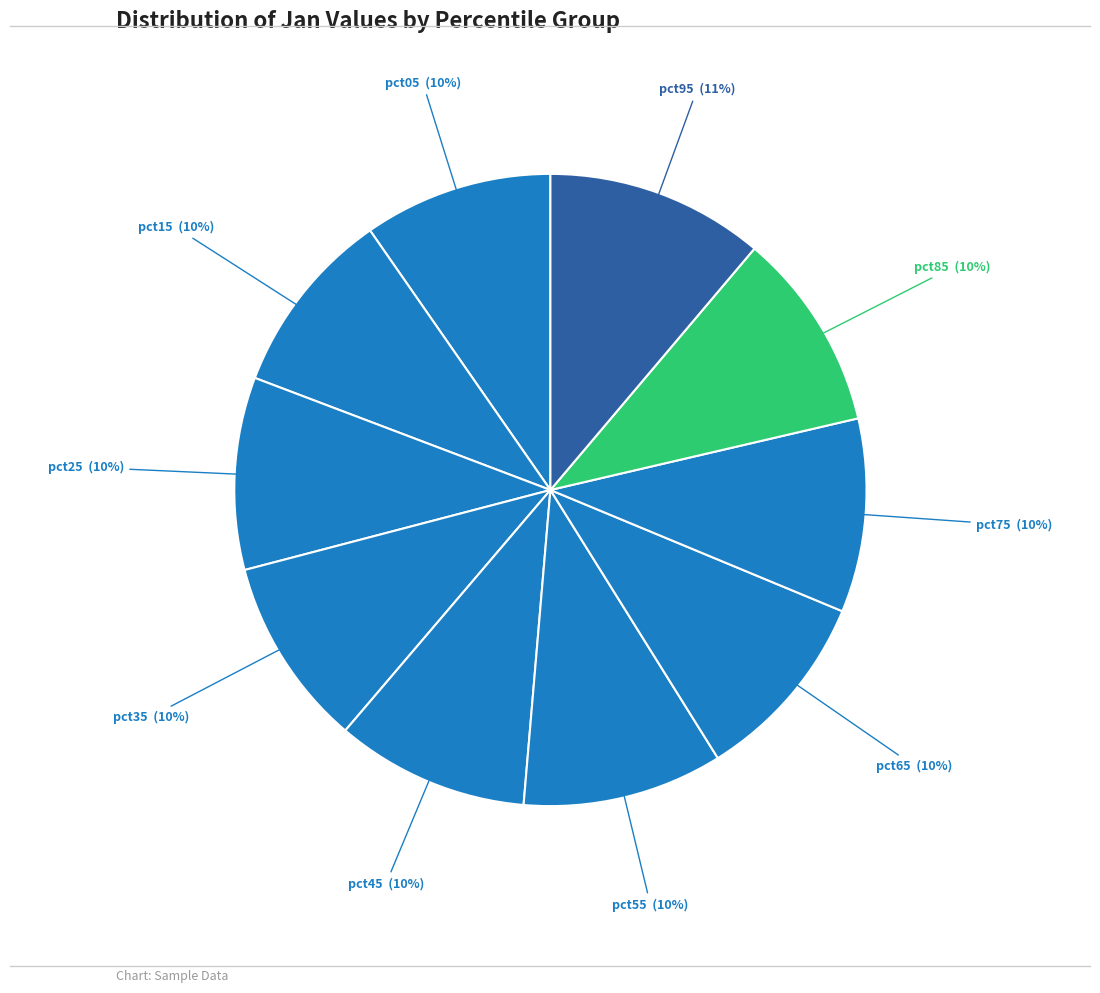

How many slices are in this pie chart?

10